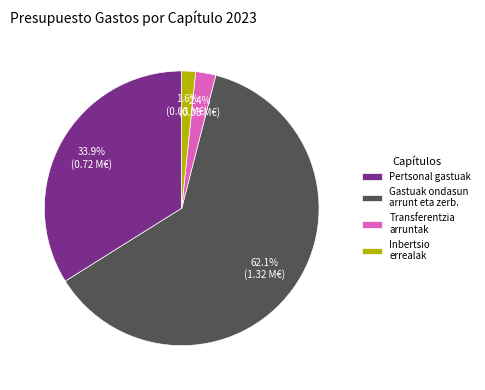

Between Inbertsio errealak and Gastuak ondasun arrunt eta zerb., which is larger?

Gastuak ondasun arrunt eta zerb.